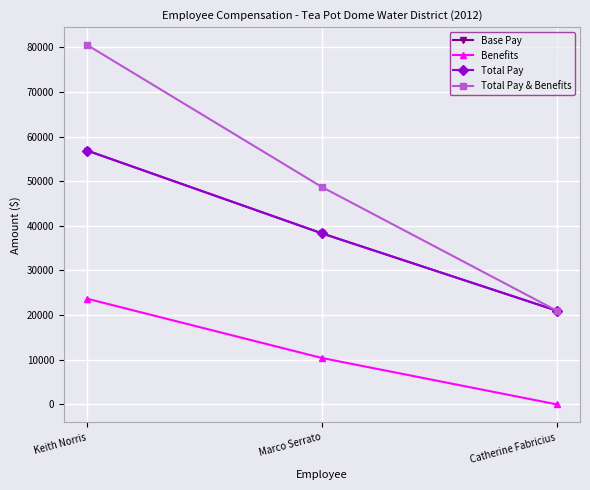

The value of Total Pay at Keith Norris is 56856.0. True or false?

True